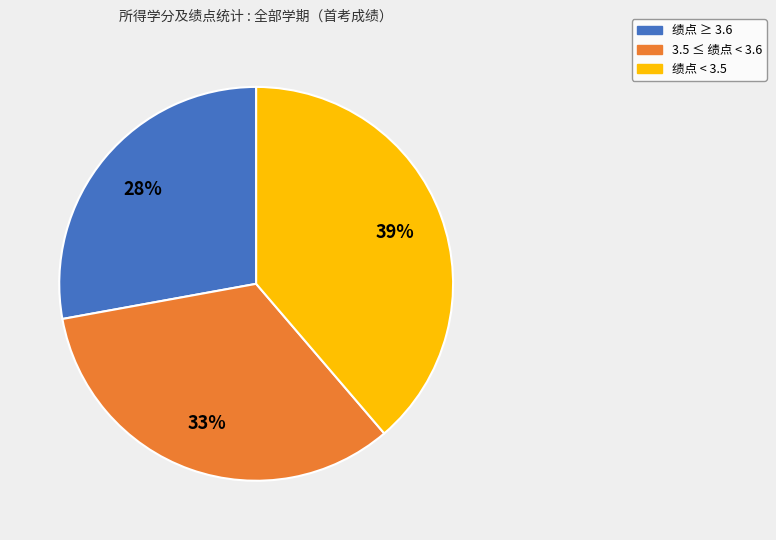

Is there any slice that represents more than half of the pie?

No